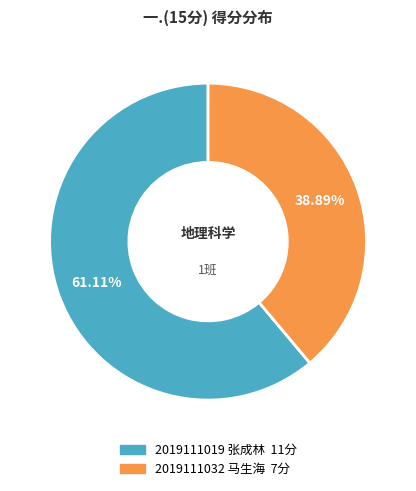

Rank the categories by value from lowest to highest.

2019111032 马生海, 2019111019 张成林